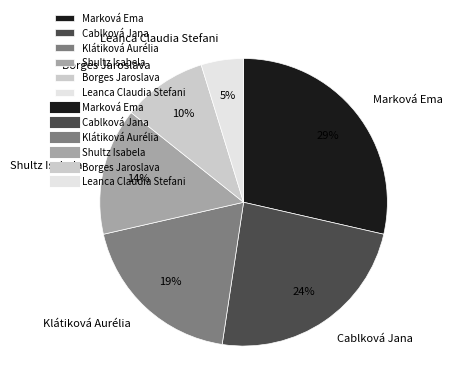

The Leanca Claudia Stefani slice represents 22% of the pie. True or false?

False